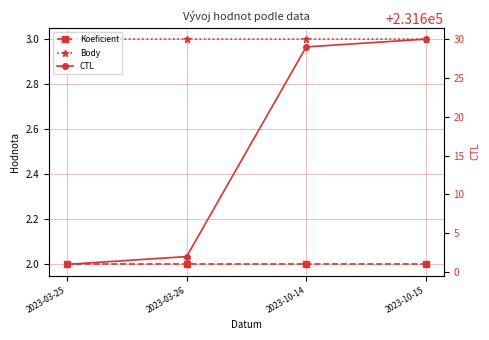

Between 2023-03-26 and 2023-10-14, which series saw the biggest shift?

CTL